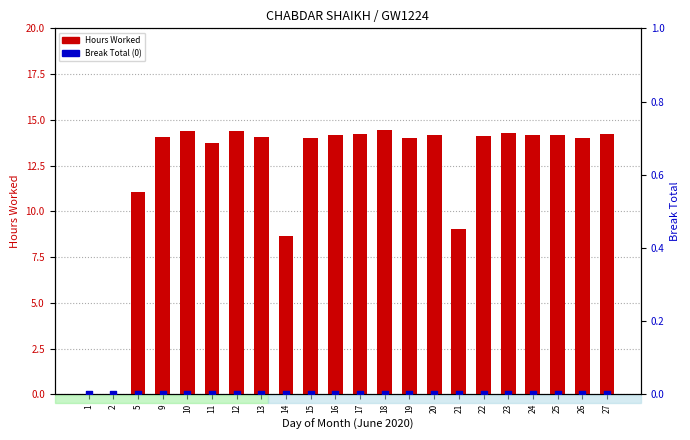

Is the value of Hours Worked at 19 greater than the value of Break Total at 17?

Yes